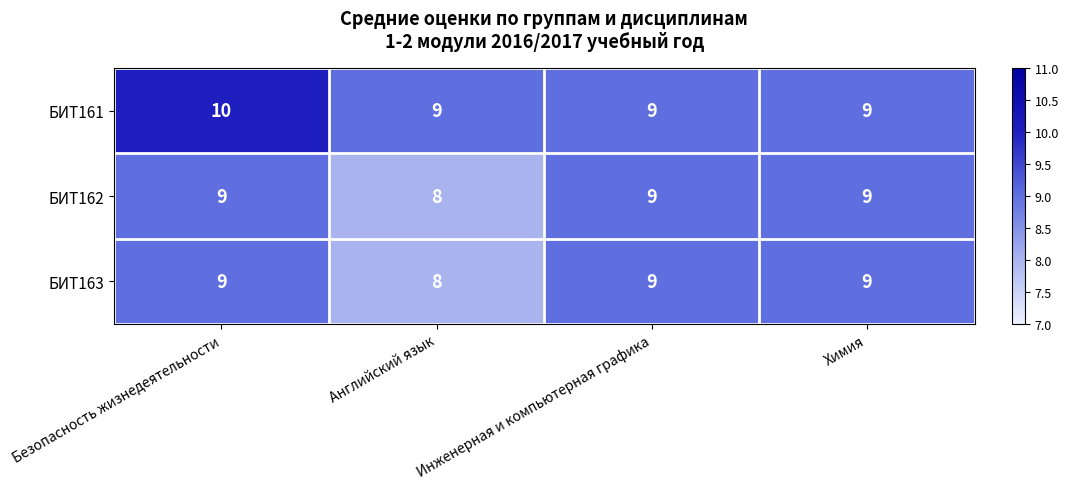

What is the sum of the БИТ162 values at Английский язык and Безопасность жизнедеятельности?

17